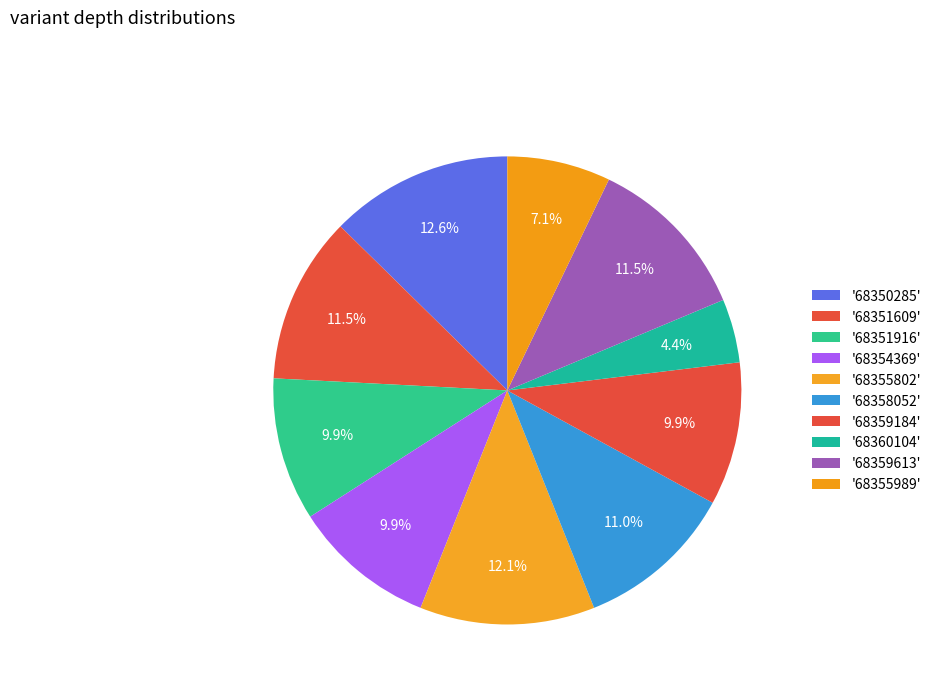

Which slice is the smallest?

68360104